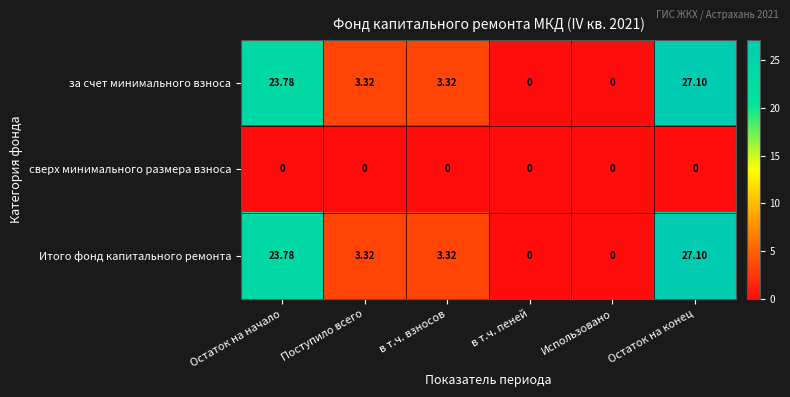

At which category does the chart reach its peak across all series?

Остаток на конец